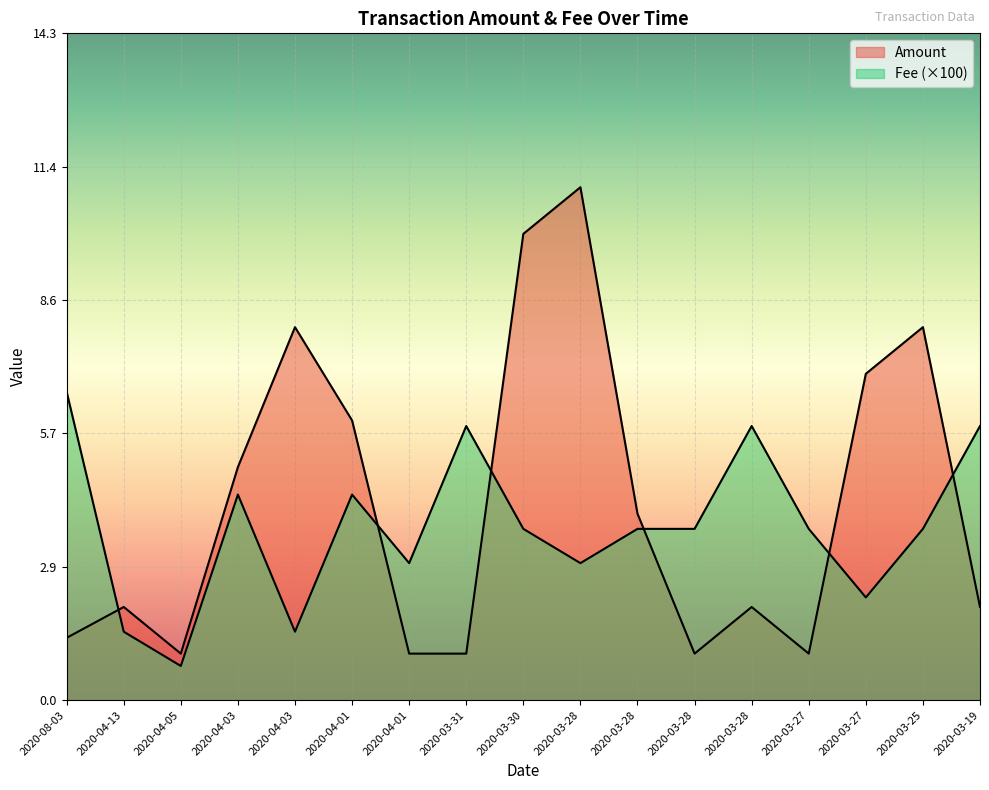

How many lines are shown in the chart?

2